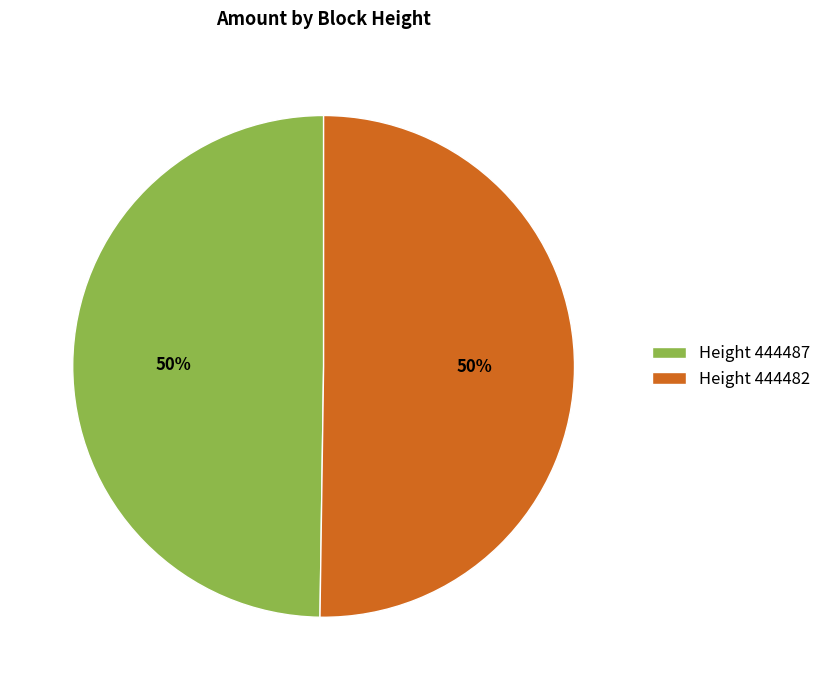

Is it true that Height 444487 is 50% of the pie?

True